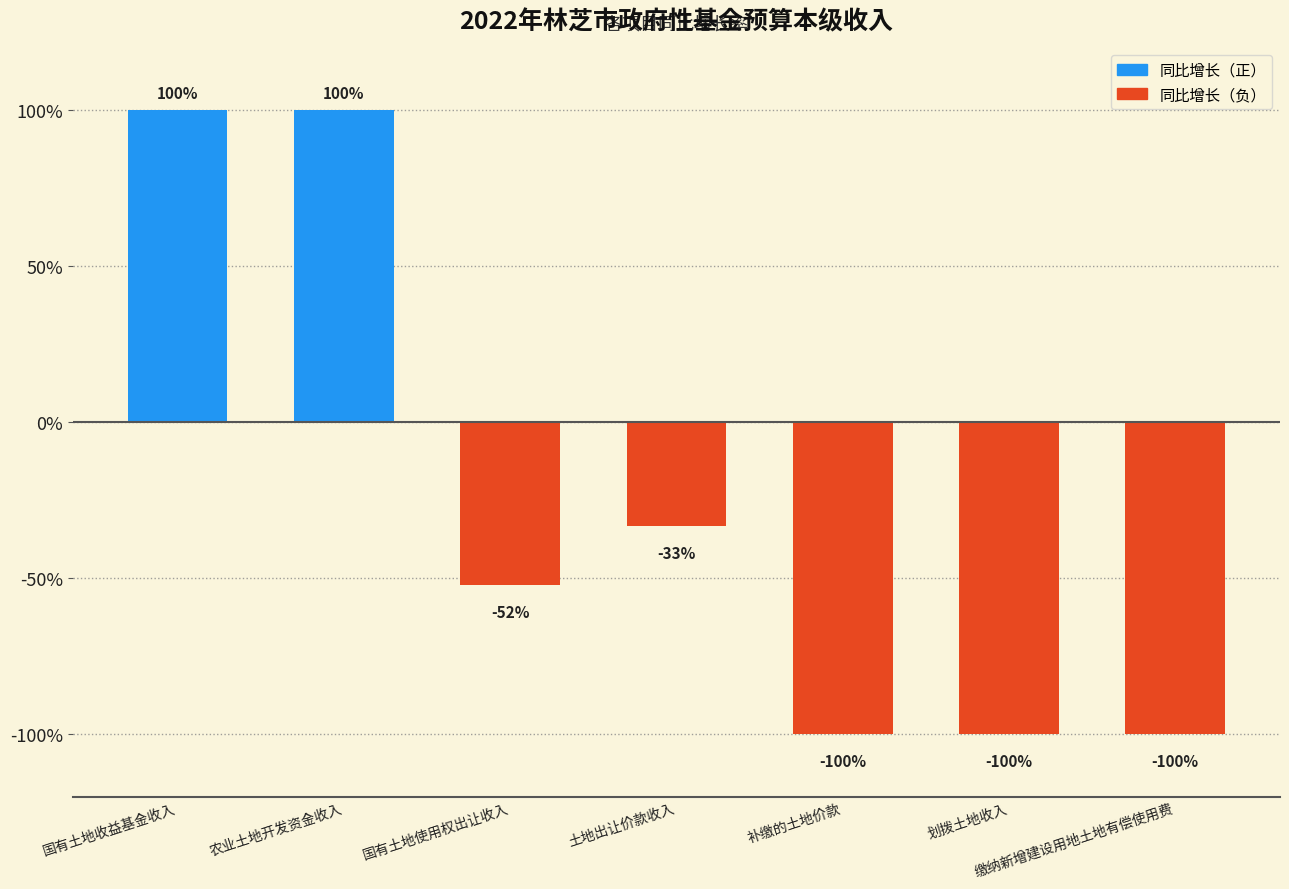

Where is the data nearest to the value 0?

土地出让价款收入